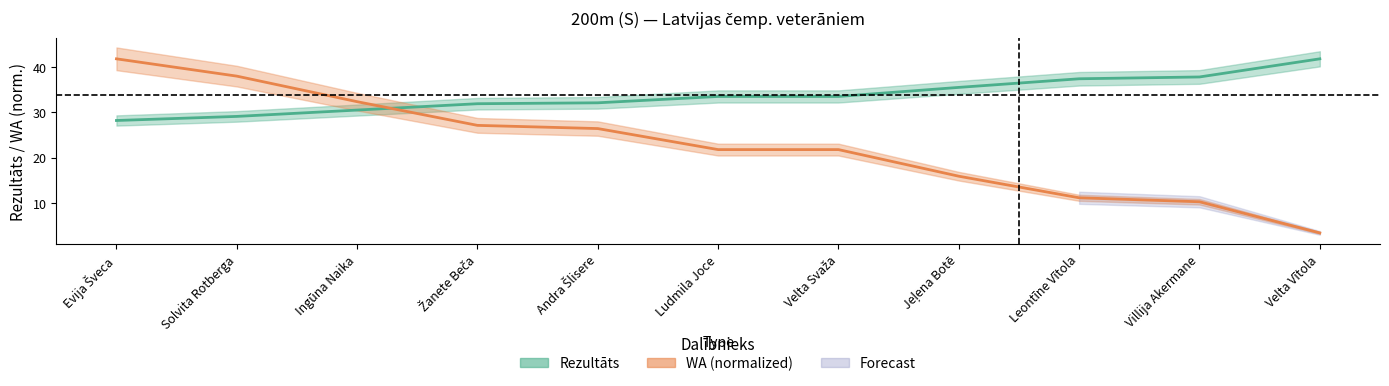

Reading left to right, extract all data points from this chart.

Rezultāts: Evija Šveca=28.2	Solvita Rotberga=29.1	Ingūna Naika=30.5	Žanete Beča=31.9	Andra Šlisere=32.1	Ludmila Joce=33.5	Velta Svaža=33.5	Jeļena Botē=35.5	Leontīne Vītola=37.4	Villija Akermane=37.8	Velta Vītola=41.8
WA: Evija Šveca=41.8	Solvita Rotberga=38.0	Ingūna Naika=32.3	Žanete Beča=27.1	Andra Šlisere=26.4	Ludmila Joce=21.8	Velta Svaža=21.8	Jeļena Botē=15.9	Leontīne Vītola=11.2	Villija Akermane=10.3	Velta Vītola=3.4